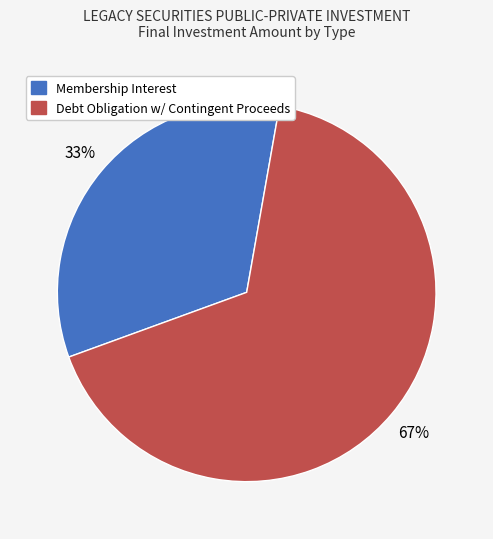

Count the number of slices in the pie.

2